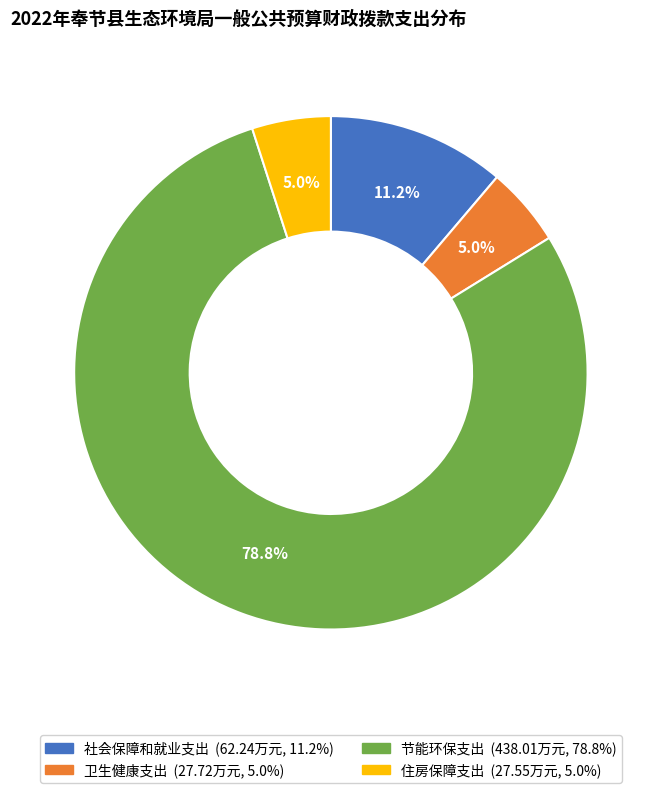

Count the number of slices in the pie.

4